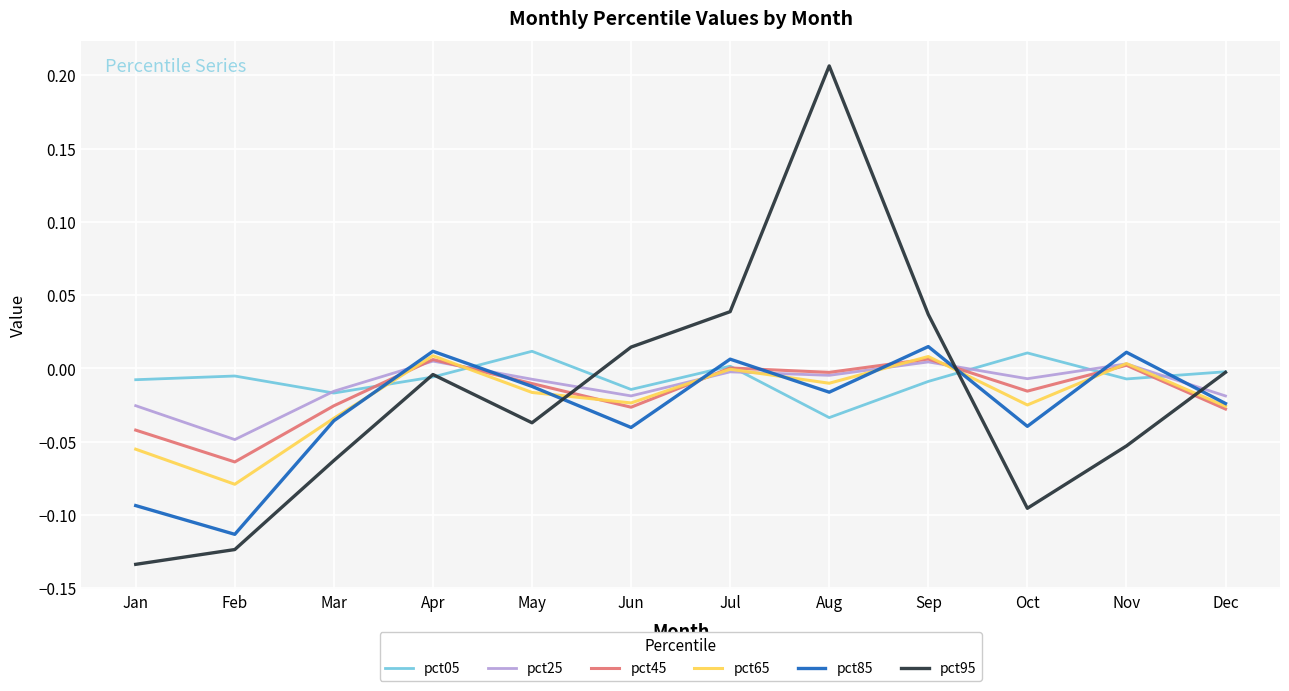

The pct65 series shows 0.0 at Nov. True or false?

True